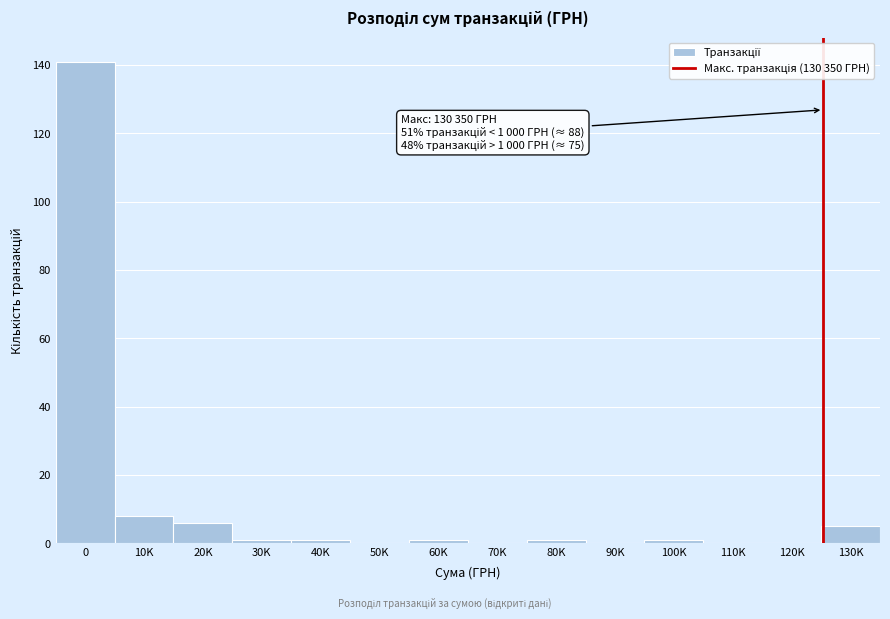

Reading left to right, list all the values displayed in this chart.

0=141	10K=8	20K=6	30K=1	40K=1	50K=0	60K=1	70K=0	80K=1	90K=0	100K=1	110K=0	120K=0	130K=5